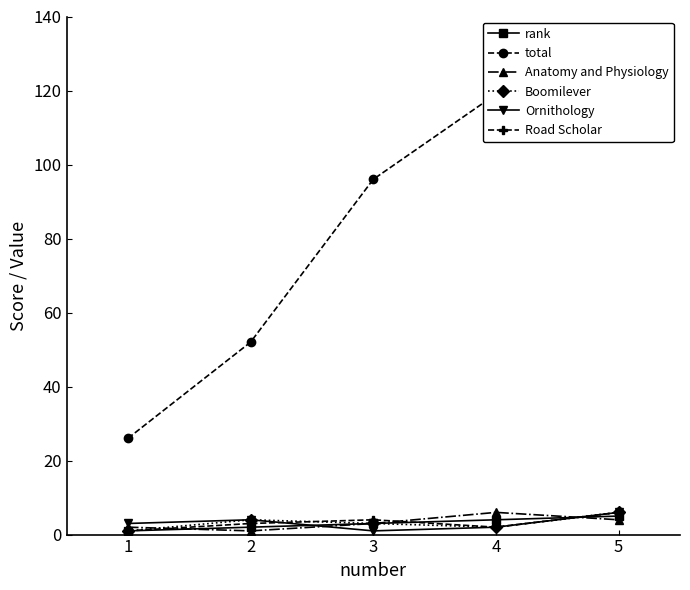

How many intersections are there between rank and Ornithology?

2